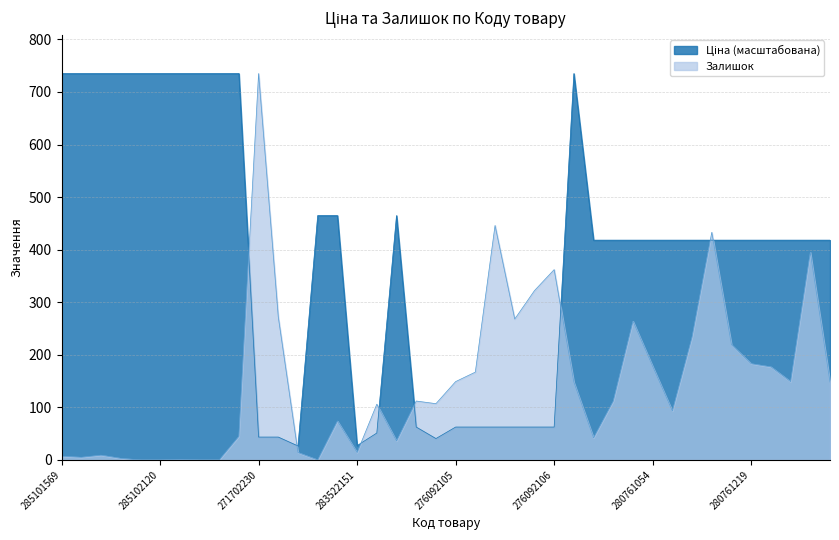

Reading right to left, transcribe all the data shown in this chart.

Ціна: 280760923=418.1	280761030=418.1	280761052=418.1	280761055=418.1	280761219=418.1	280761650=418.1	280761651=418.1	280761857=418.1	280762039=418.1	280761054=418.1	280761056=418.1	280761644=418.1	280761652=418.1	272992170=735.0	276092106=62.5	276092109=62.5	276092035=62.5	276092103=62.5	276092104=62.5	276092105=62.5	276092107=40.6	276092108=62.5	11352151=464.9	283502182=51.2	283522151=27.2	11352182=464.9	11352184=464.9	283532151=26.5	271702229=43.5	271702230=43.5	285101913=735.0	285101915=735.0	285101916=735.0	285102044=735.0	285102120=735.0	285102216=735.0	285102218=735.0	285102219=735.0	285102221=735.0	285101569=735.0
Залишок: 280760923=148.0	280761030=395.0	280761052=149.0	280761055=177.0	280761219=183.0	280761650=219.0	280761651=433.0	280761857=234.0	280762039=93.0	280761054=178.0	280761056=264.0	280761644=112.0	280761652=42.0	272992170=148.0	276092106=362.0	276092109=322.0	276092035=268.0	276092103=446.0	276092104=167.0	276092105=149.0	276092107=107.0	276092108=112.0	11352151=36.0	283502182=106.0	283522151=14.0	11352182=74.0	11352184=0.0	283532151=14.0	271702229=272.0	271702230=735.0	285101913=45.0	285101915=0.0	285101916=0.0	285102044=1.0	285102120=0.0	285102216=0.0	285102218=3.0	285102219=9.0	285102221=5.0	285101569=7.0